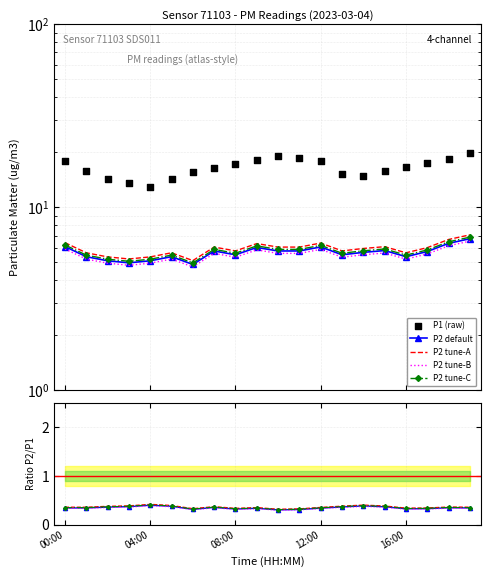

What is the total value across all series at 6?

35.6